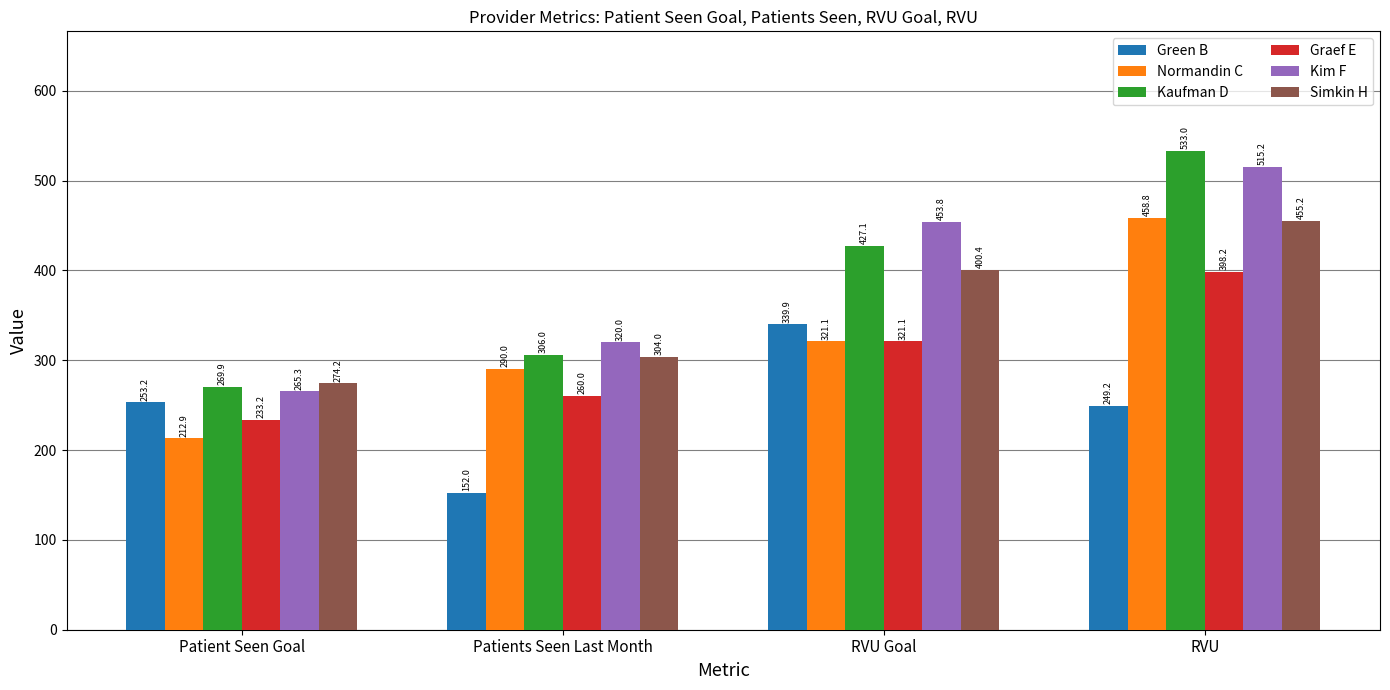

Is the value of Kaufman D at RVU Goal greater than the value of Kim F at RVU Goal?

No